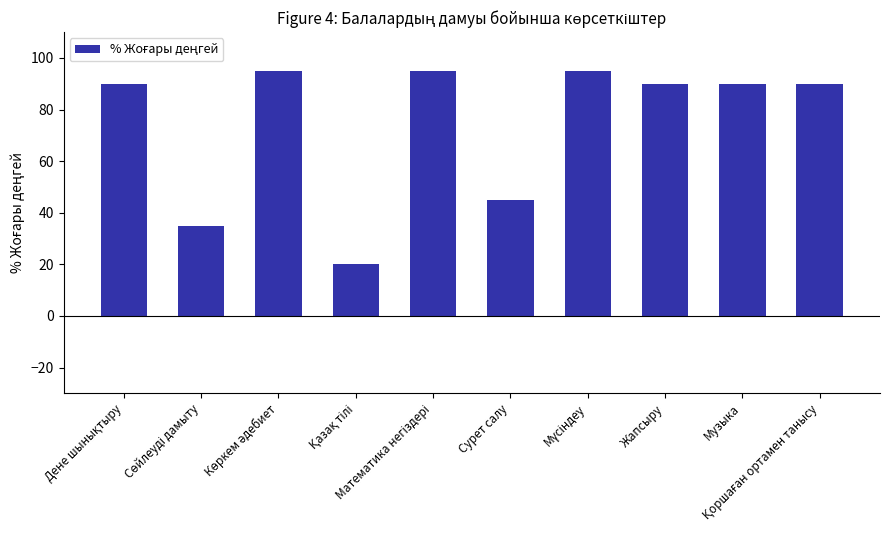

What is the value of the 4th bar from the left?

20